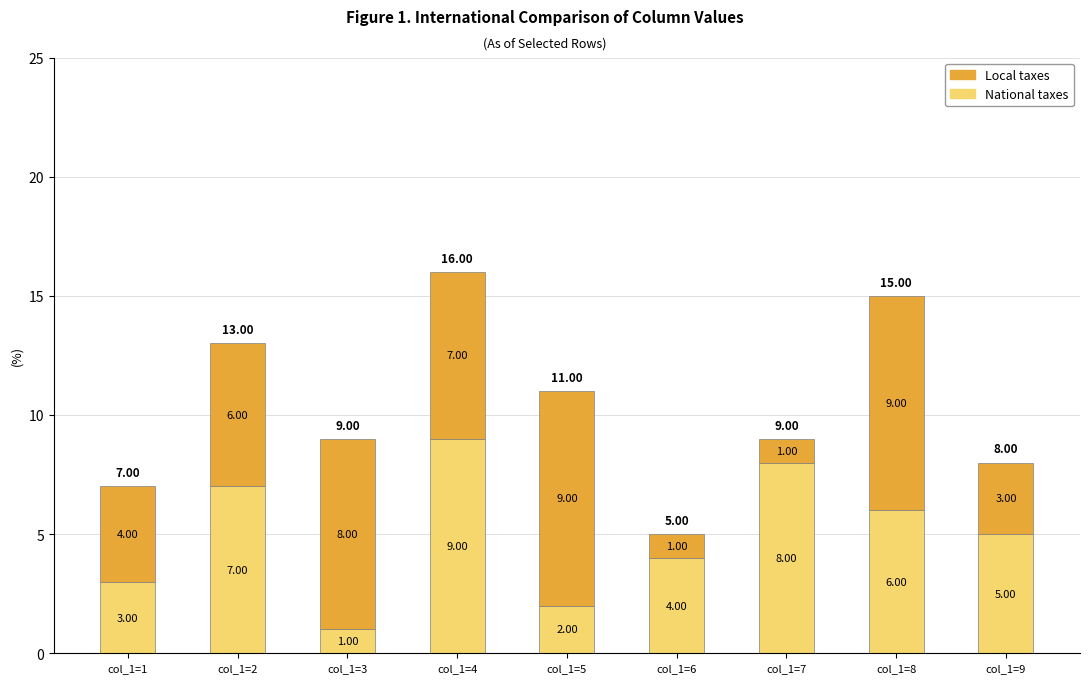

What is the sum of the National taxes values at col_1=7 and col_1=8?

14